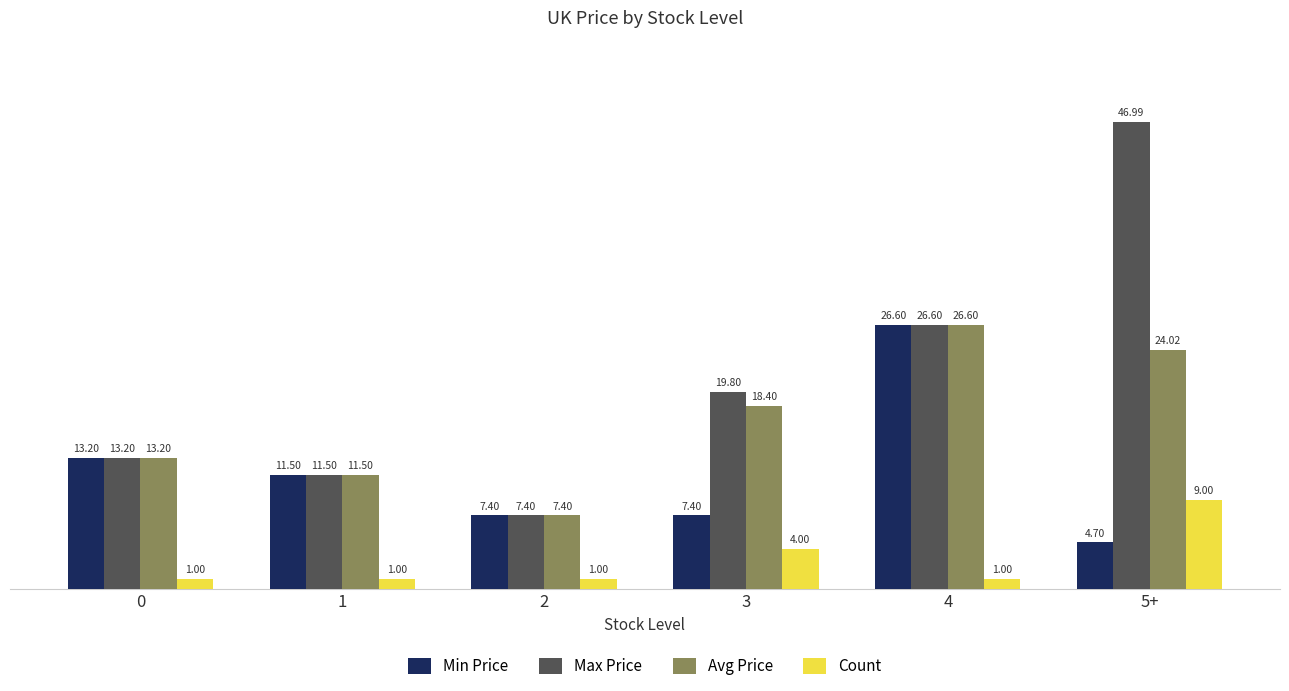

Which series has the widest spread of values?

Max Price